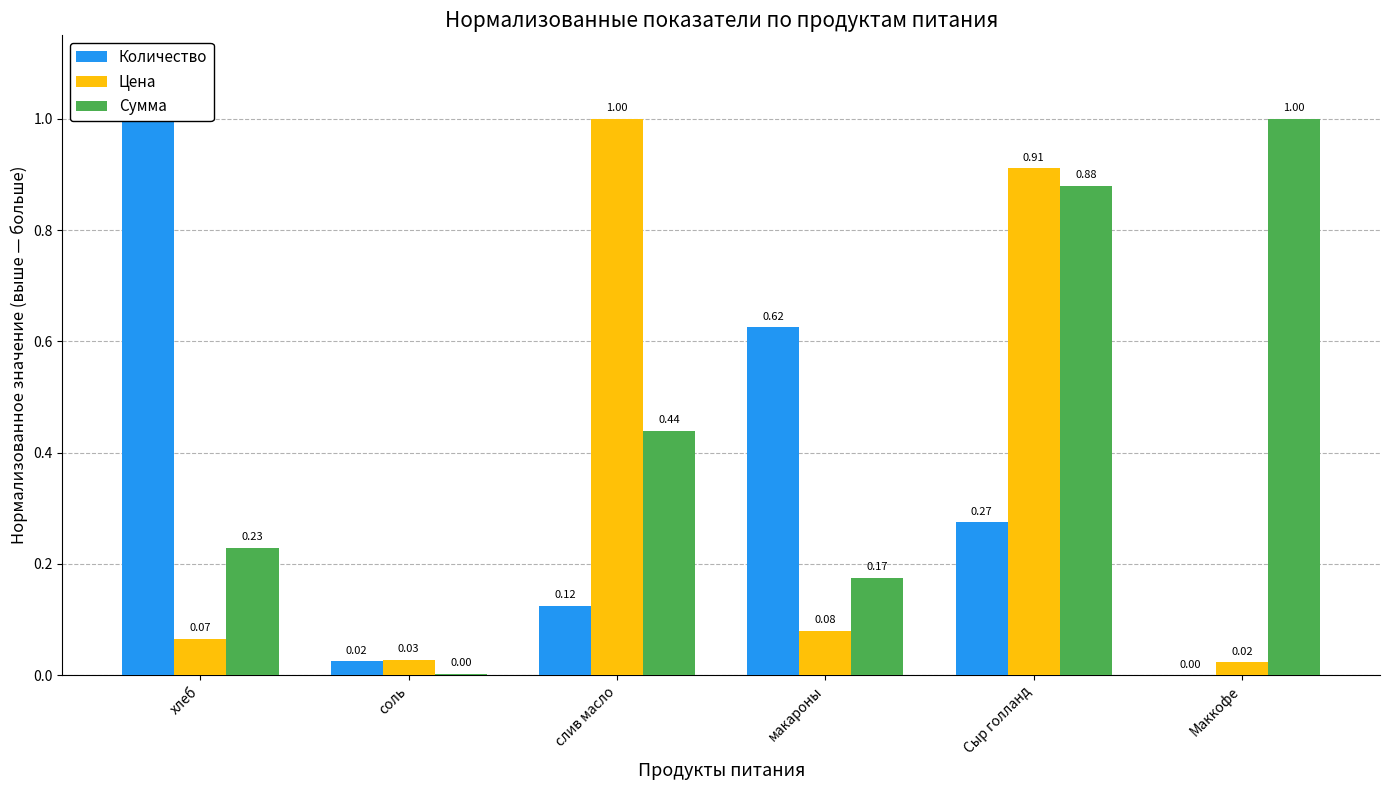

Which series has the largest total across all categories?

Сумма